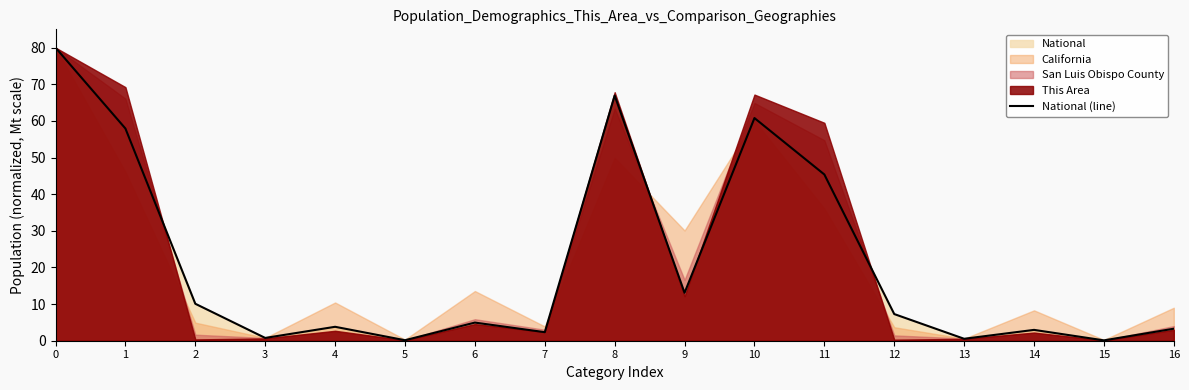

Between 7 and 6, which is larger?

6